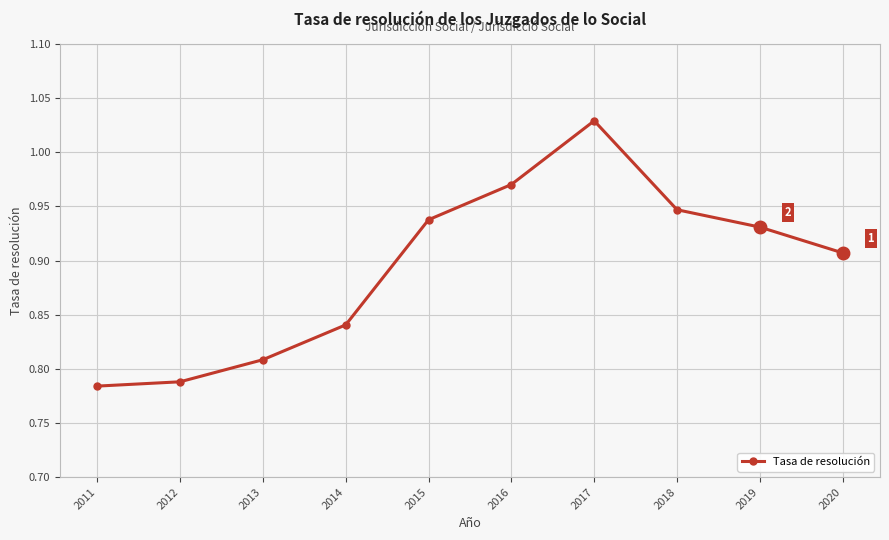

At which category does the chart reach its peak across all series?

2017